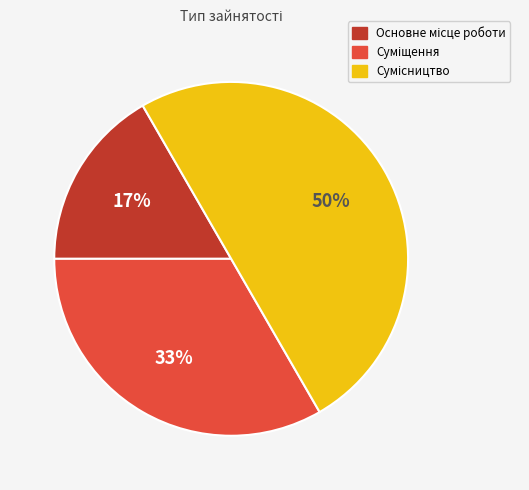

To the nearest percent, what is the average slice percentage?

33%